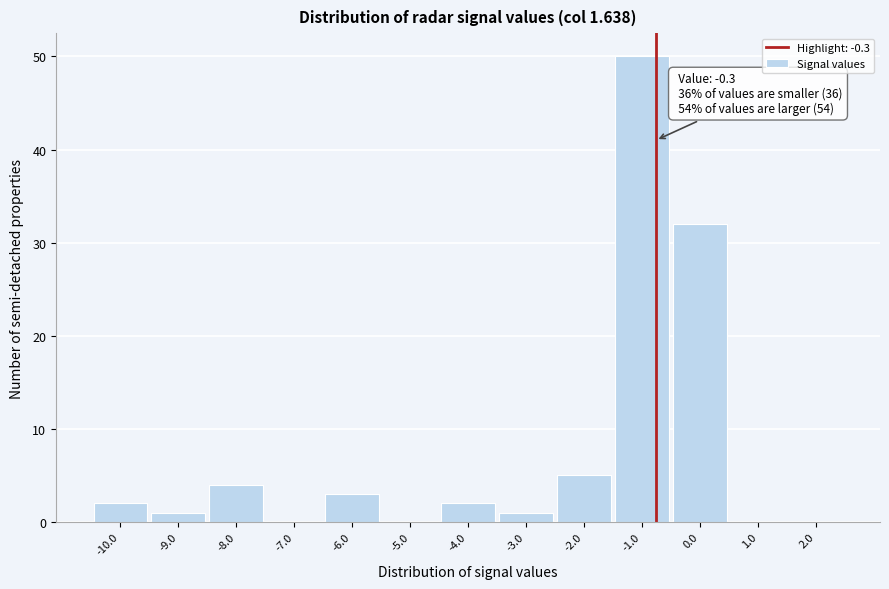

Reading right to left, transcribe all the data shown in this chart.

2.0=0	1.0=0	0.0=32	-1.0=50	-2.0=5	-3.0=1	-4.0=2	-5.0=0	-6.0=3	-7.0=0	-8.0=4	-9.0=1	-10.0=2